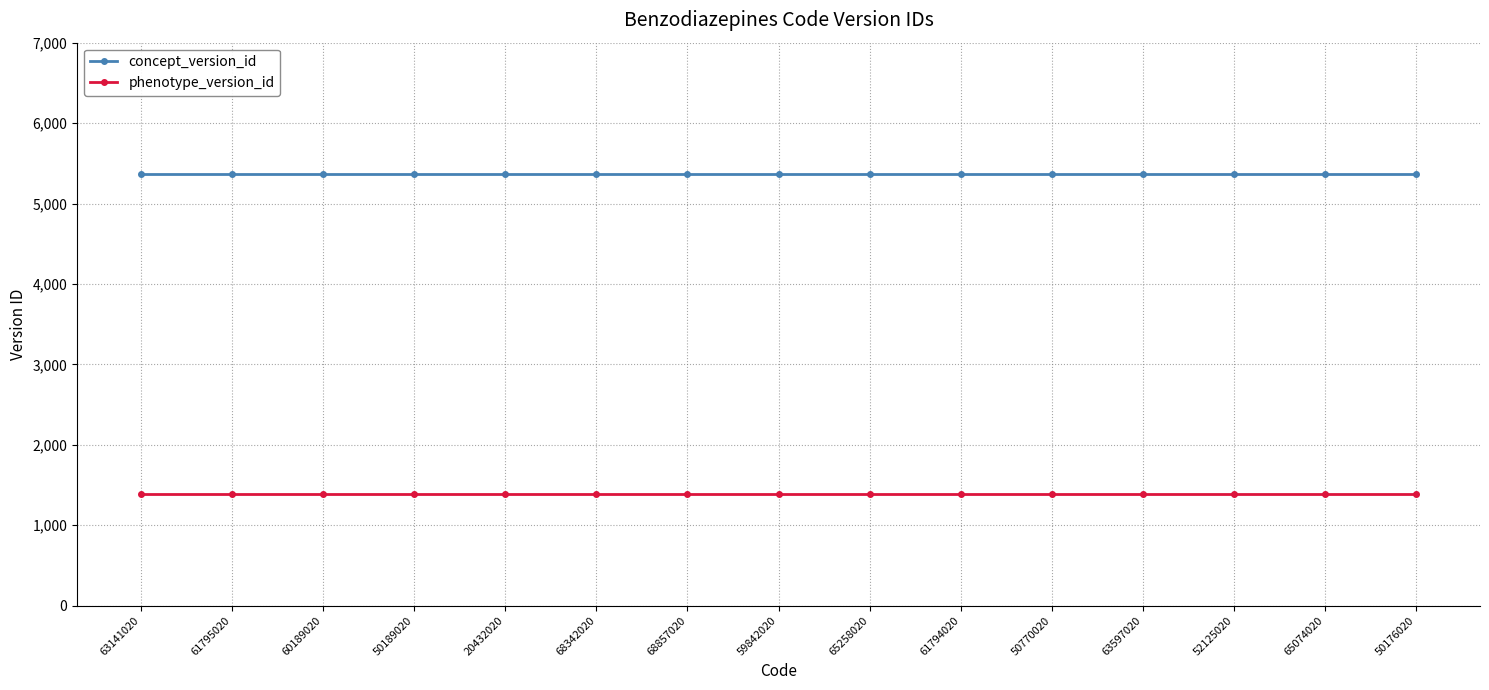

What position from the left is 63597020?

12